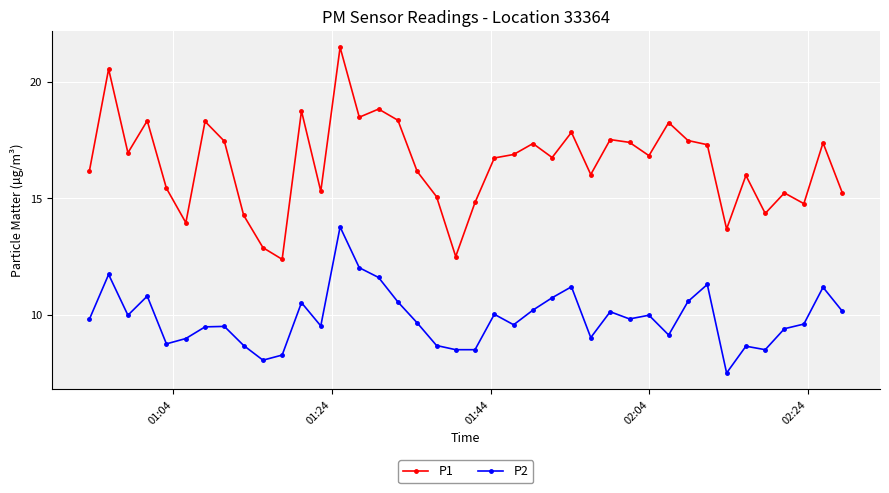

What is the difference between the second highest and second lowest values in the P2 series?

4.0